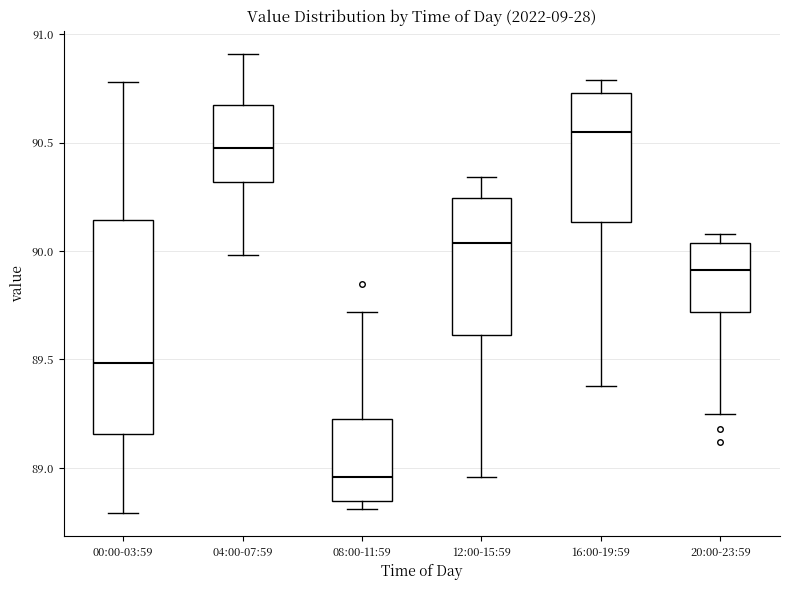

Where does the median line of the box for 20:00-23:59 sit on the y-axis? The values are not printed on the chart, so give them approximately, as read against the axis.

89.90